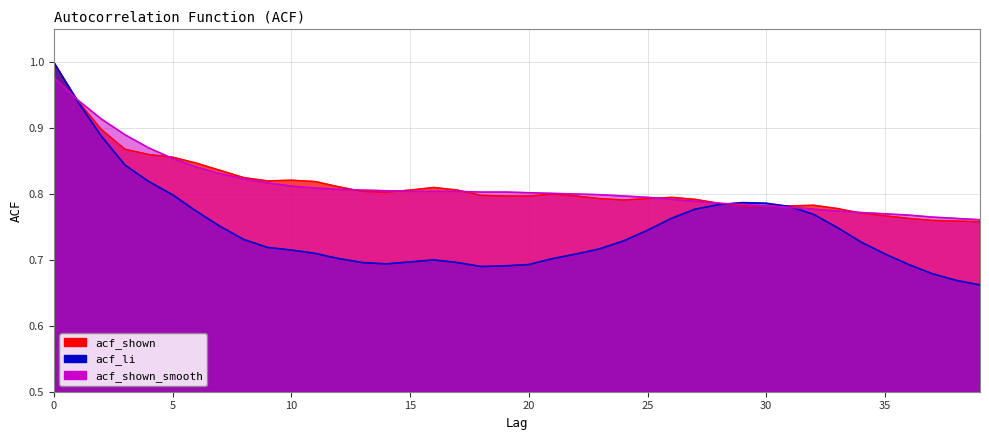

What is the value of the acf_shown point at the 30th from the left?

0.8